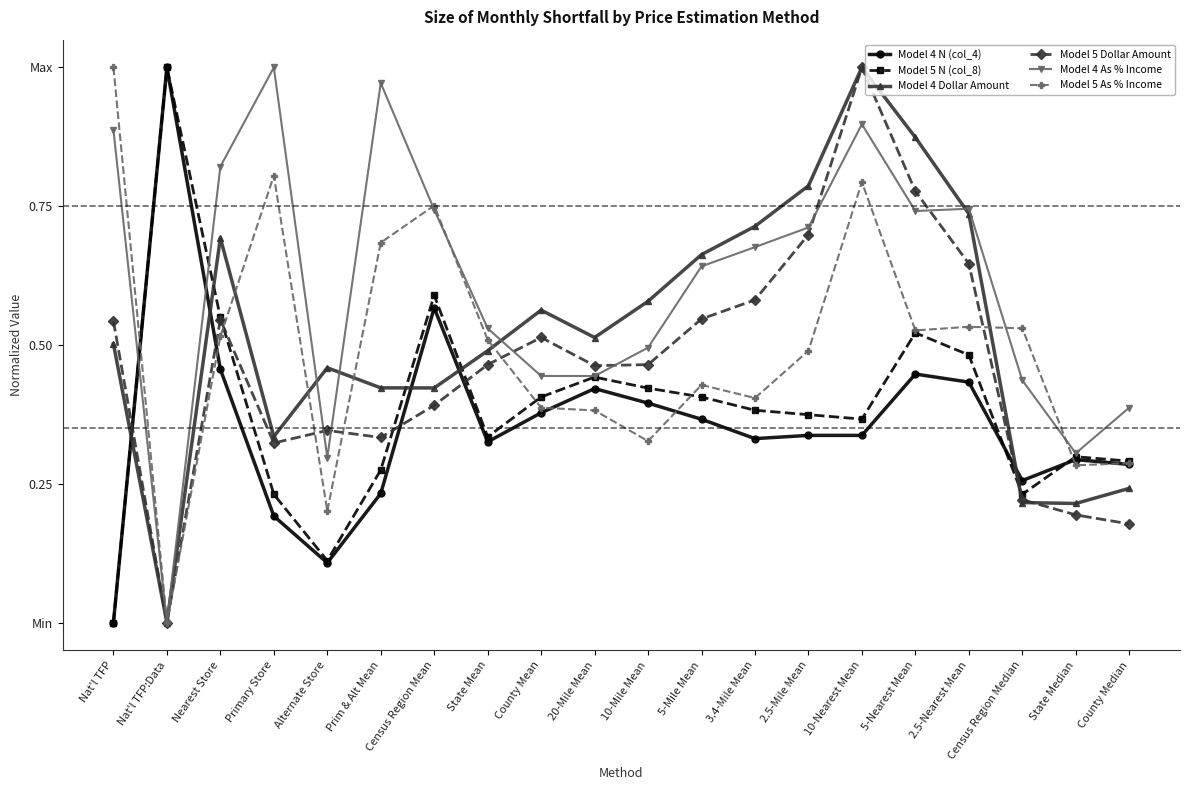

What is the sum of all Model 5 N (col_8) values?

7.7